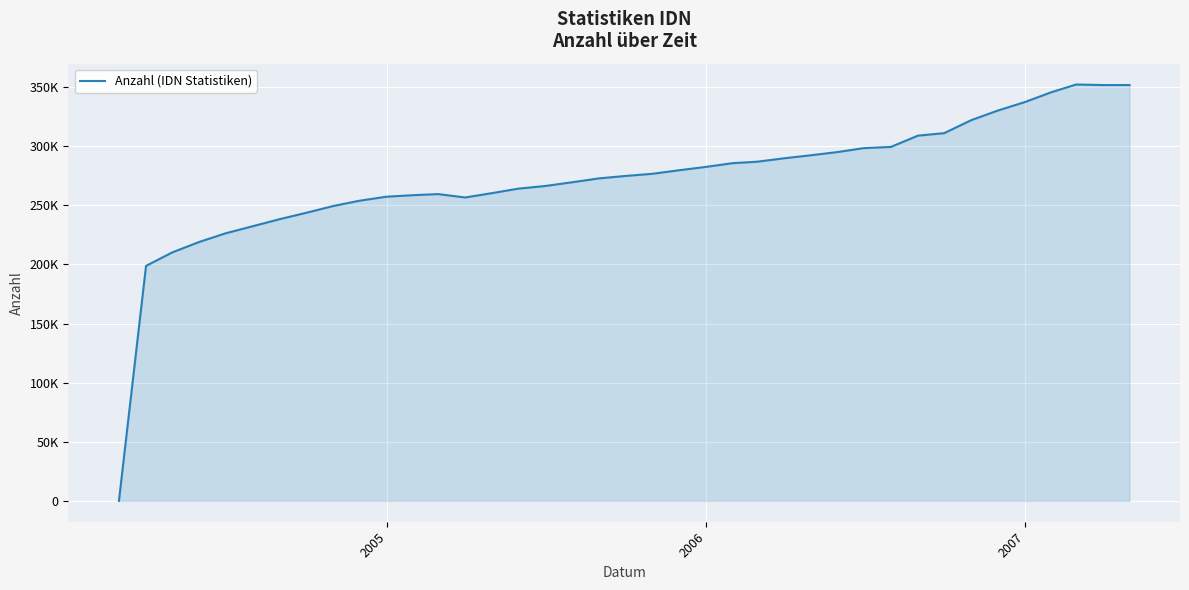

Is this an area chart (filled region under the line)?

Yes